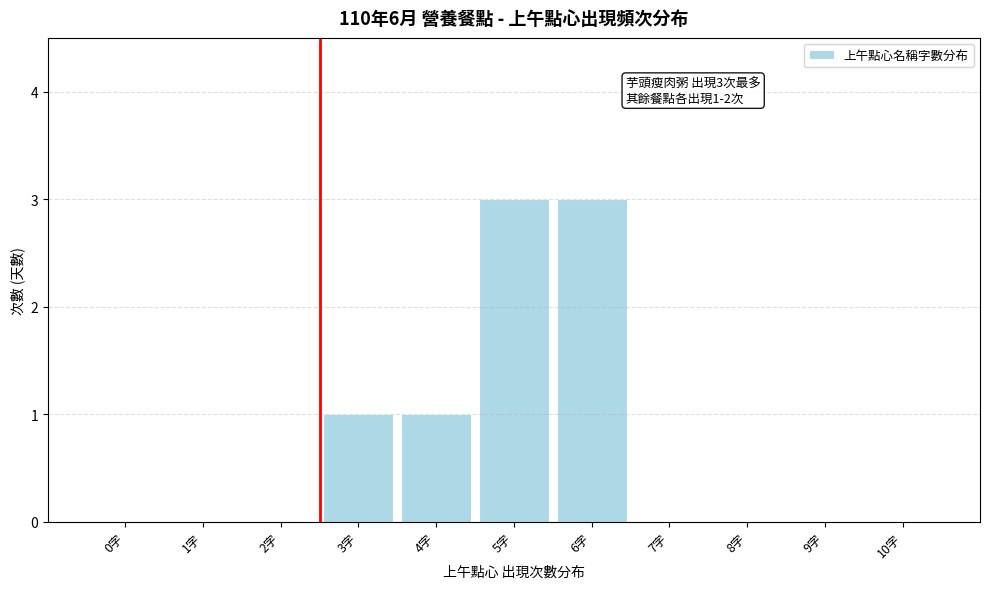

What is the maximum value shown in the chart?

3